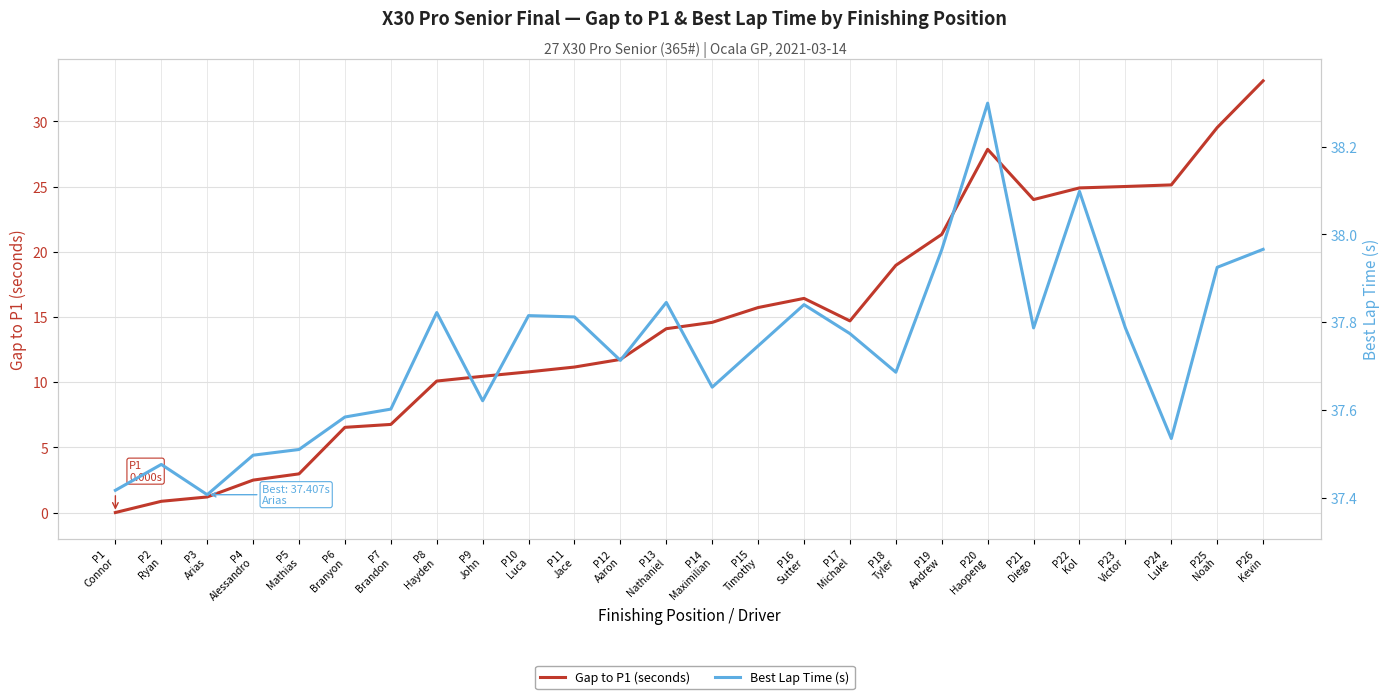

Reading left to right, extract all data points from this chart.

Gap to P1 (seconds): 0.0	0.9	1.2	2.5	3.0	6.5	6.8	10.1	10.4	10.8	11.2	11.7	14.1	14.6	15.7	16.4	14.7	19.0	21.3	27.9	24.0	24.9	25.0	25.1	29.5	33.1
Best Lap Time (s): 37.4	37.5	37.4	37.5	37.5	37.6	37.6	37.8	37.6	37.8	37.8	37.7	37.8	37.7	37.7	37.8	37.8	37.7	38.0	38.3	37.8	38.1	37.8	37.5	37.9	38.0